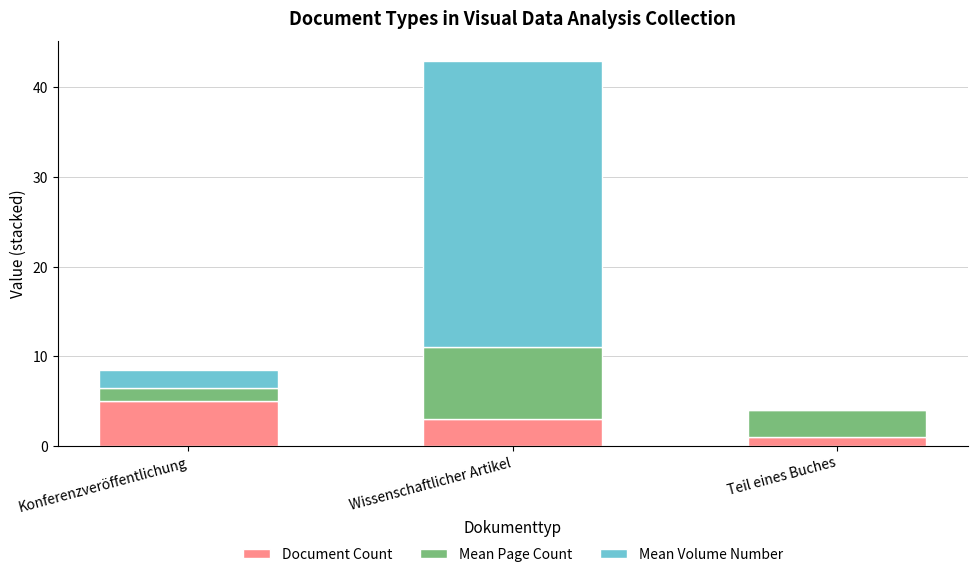

Which category has the highest value in the Document Count series?

Konferenzveröffentlichung